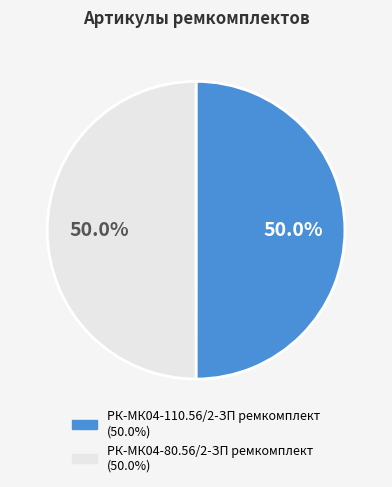

What percentage is the РК-МК04-110.56/2-ЗП ремкомплект slice, to the nearest percent?

50%